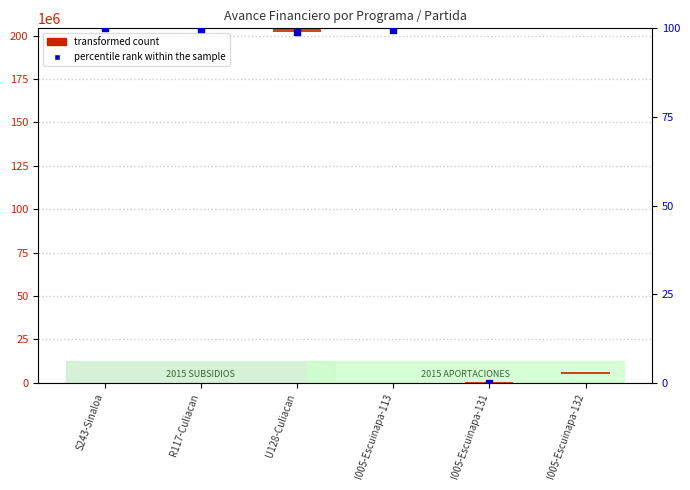

What are all the series names shown in the legend?

transformed count, percentile rank within the sample